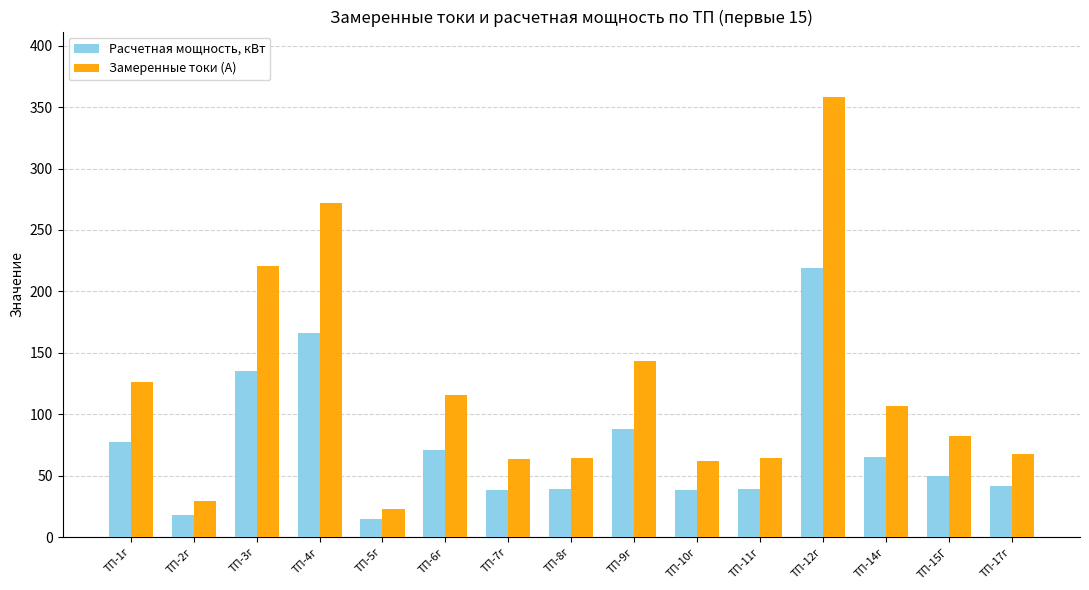

What is the difference between the second highest and minimum values in the Замеренные токи (А) series?

249.5